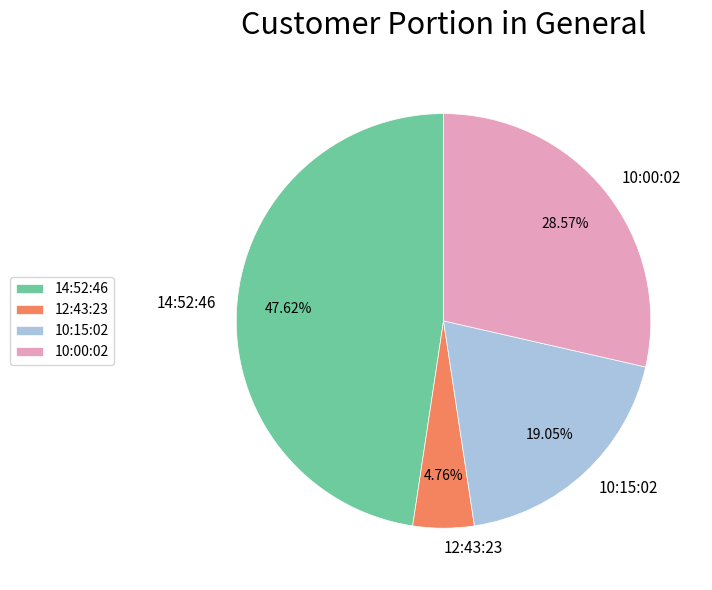

What percentage do 14:52:46 and 10:15:02 together represent?

66.7%